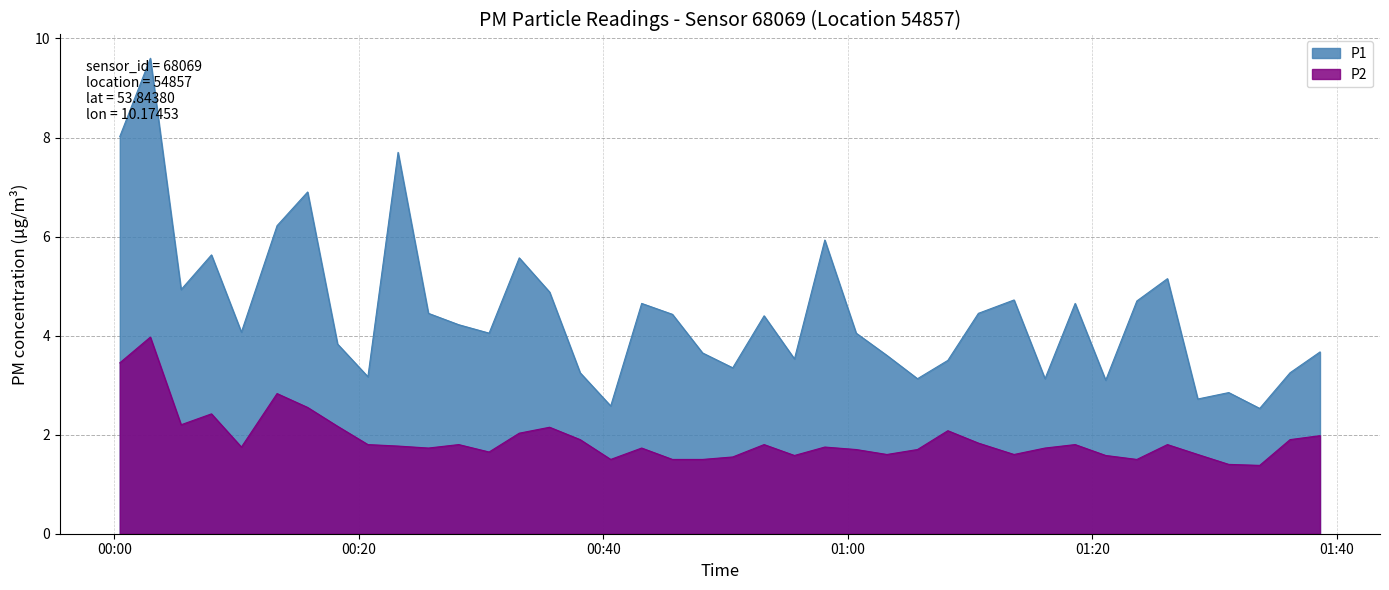

What is the maximum value shown in the chart?

9.6